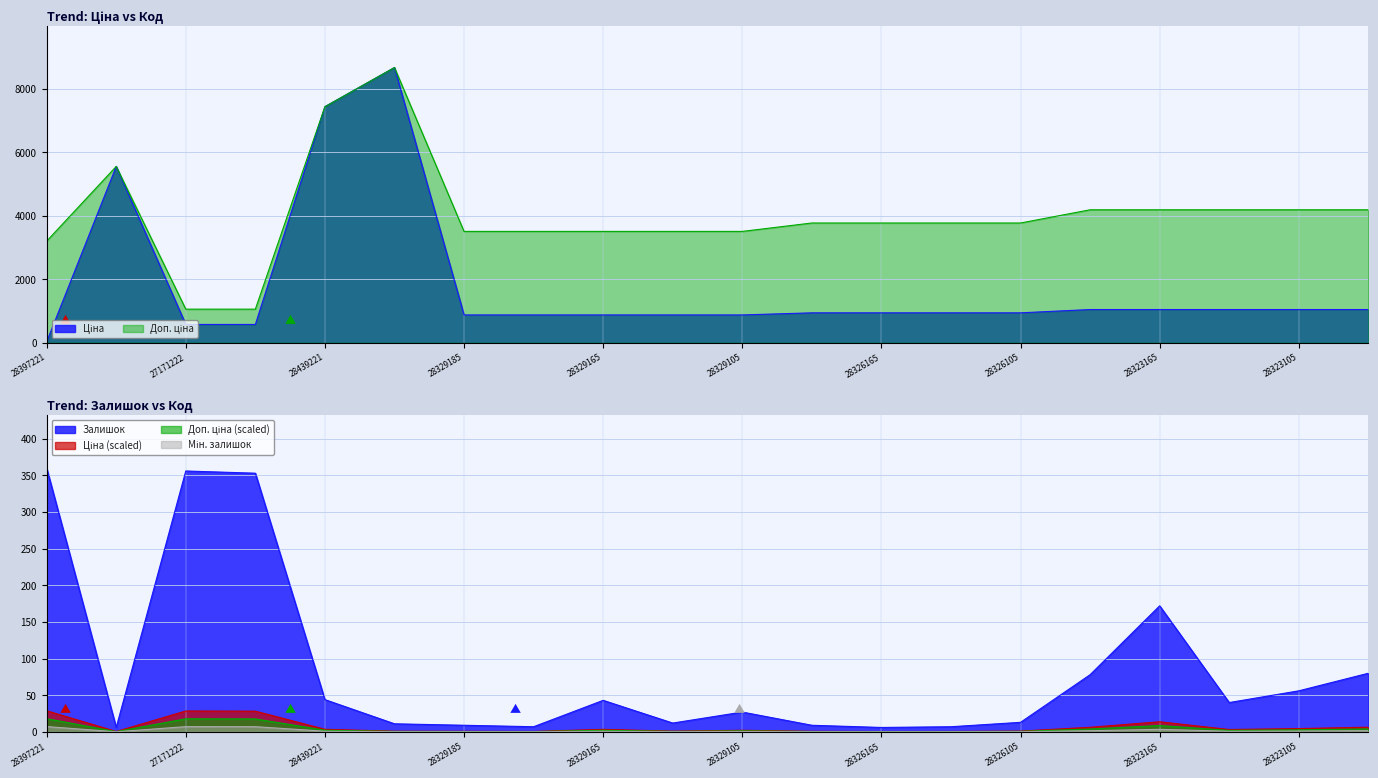

Does the chart have visible grid lines?

Yes